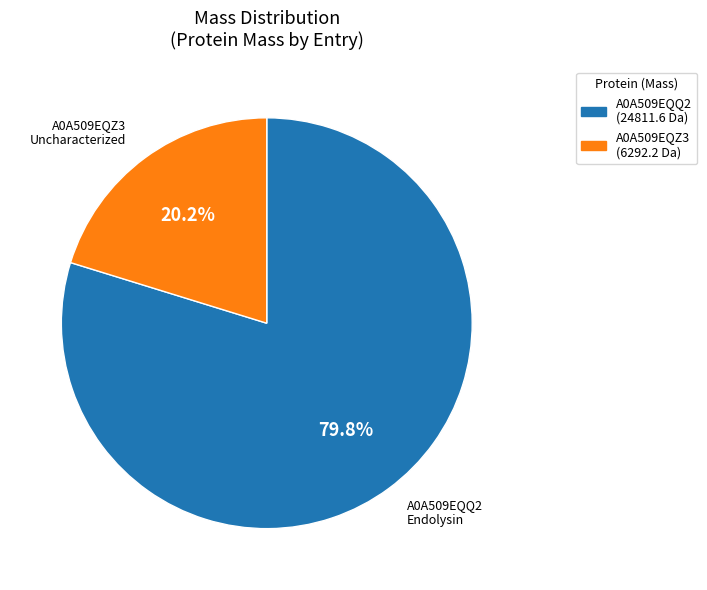

Is there a majority slice in this chart?

Yes